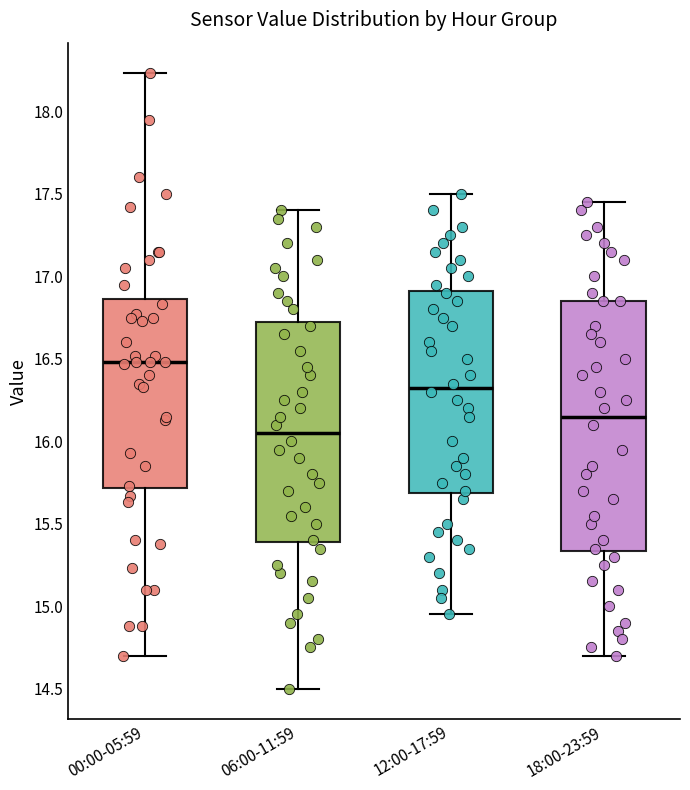

Comparing the boxes themselves (not the whiskers), which one is the tallest?

18:00-23:59